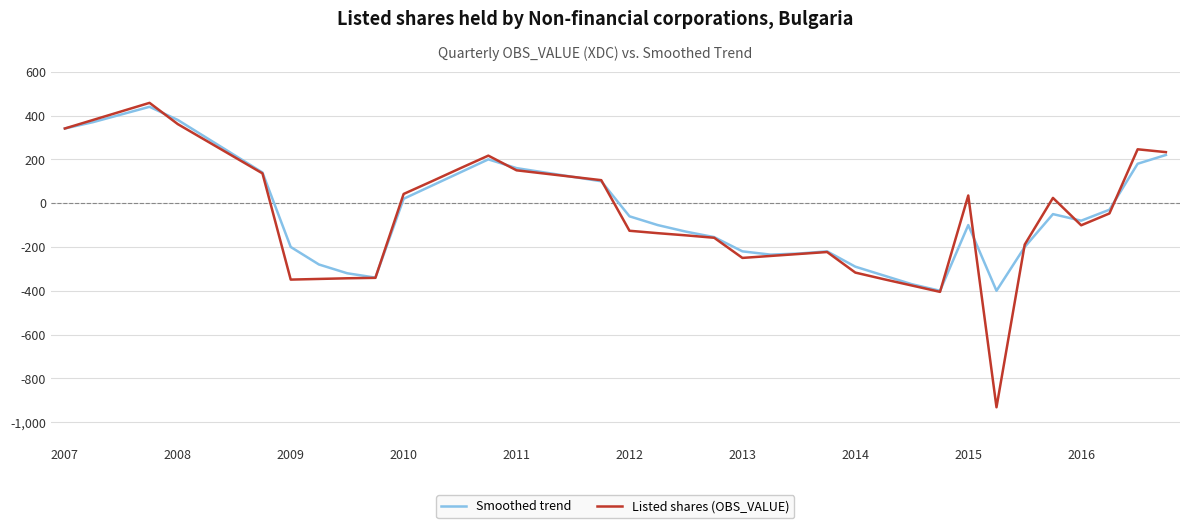

True or false: Listed shares (OBS_VALUE) has more than 2 interior local peaks.

True